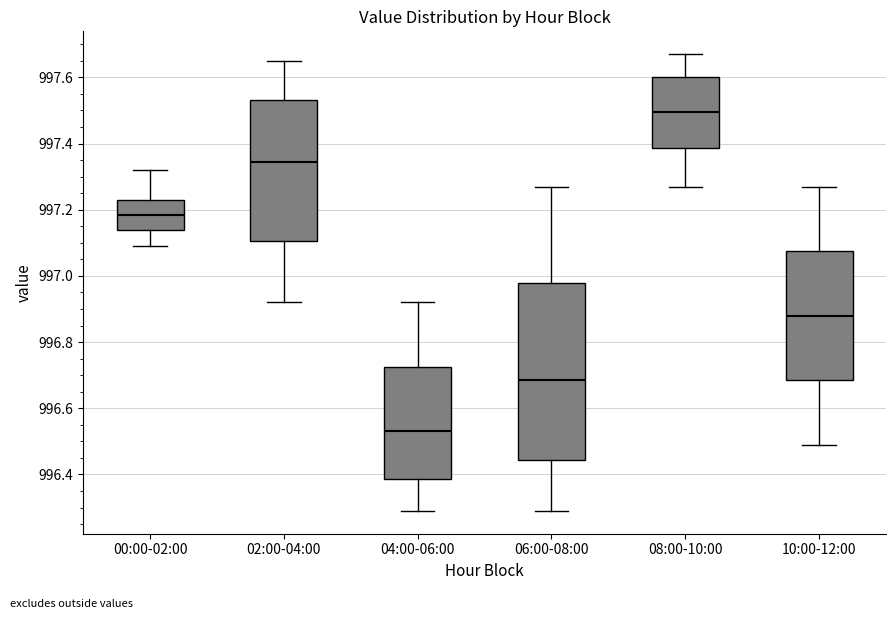

Reading left to right, read every box against the y-axis: the position of its median line, the range the box covers, and the ends of its whiskers. The values are not printed on the chart, so give them approximately, as read against the axis.

00:00-02:00: median 997.18, box 997.14 to 997.24, whiskers 997.10 to 997.32
02:00-04:00: median 997.34, box 997.10 to 997.54, whiskers 996.92 to 997.66
04:00-06:00: median 996.54, box 996.38 to 996.72, whiskers 996.30 to 996.92
06:00-08:00: median 996.68, box 996.44 to 996.98, whiskers 996.30 to 997.28
08:00-10:00: median 997.50, box 997.38 to 997.60, whiskers 997.28 to 997.68
10:00-12:00: median 996.88, box 996.68 to 997.08, whiskers 996.50 to 997.28